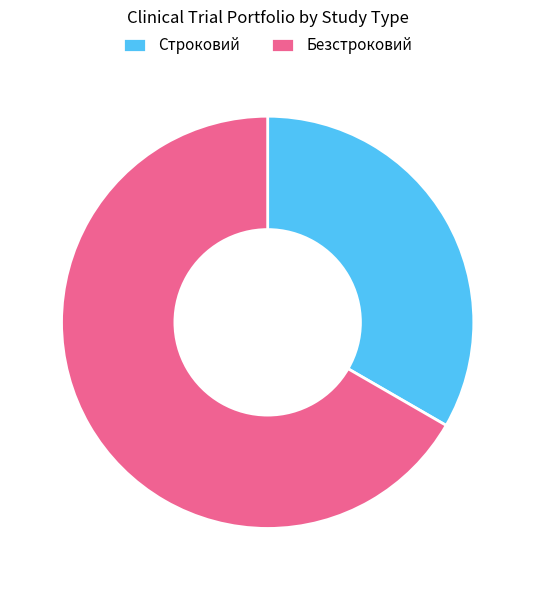

True or false: Строковий accounts for 33% of the total.

True